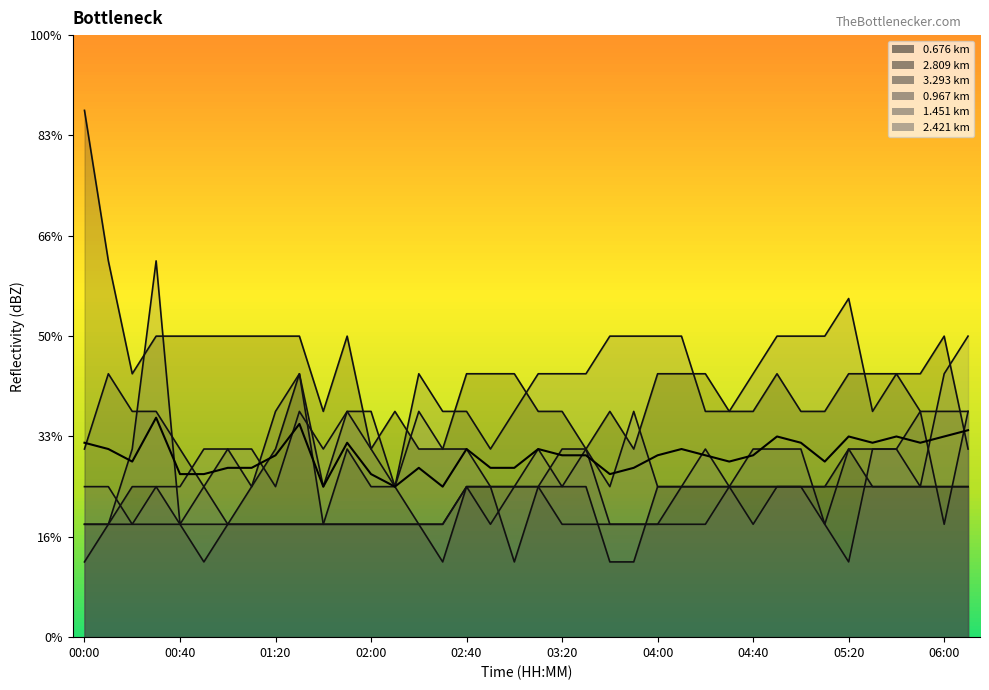

How many points are lower than both their immediate neighbors (excluding endpoints)?

9